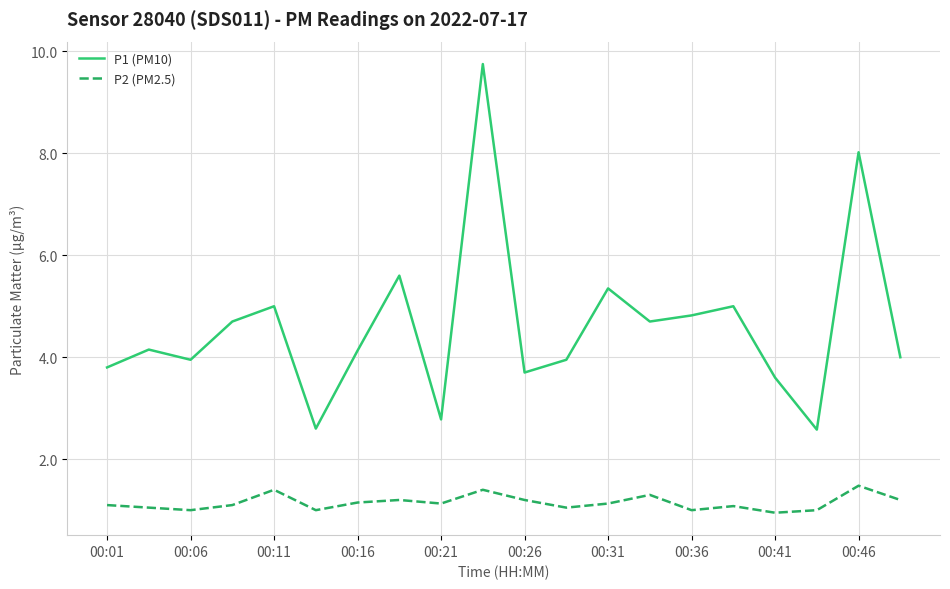

What is the highest value of the P1 (PM10) series?

9.8